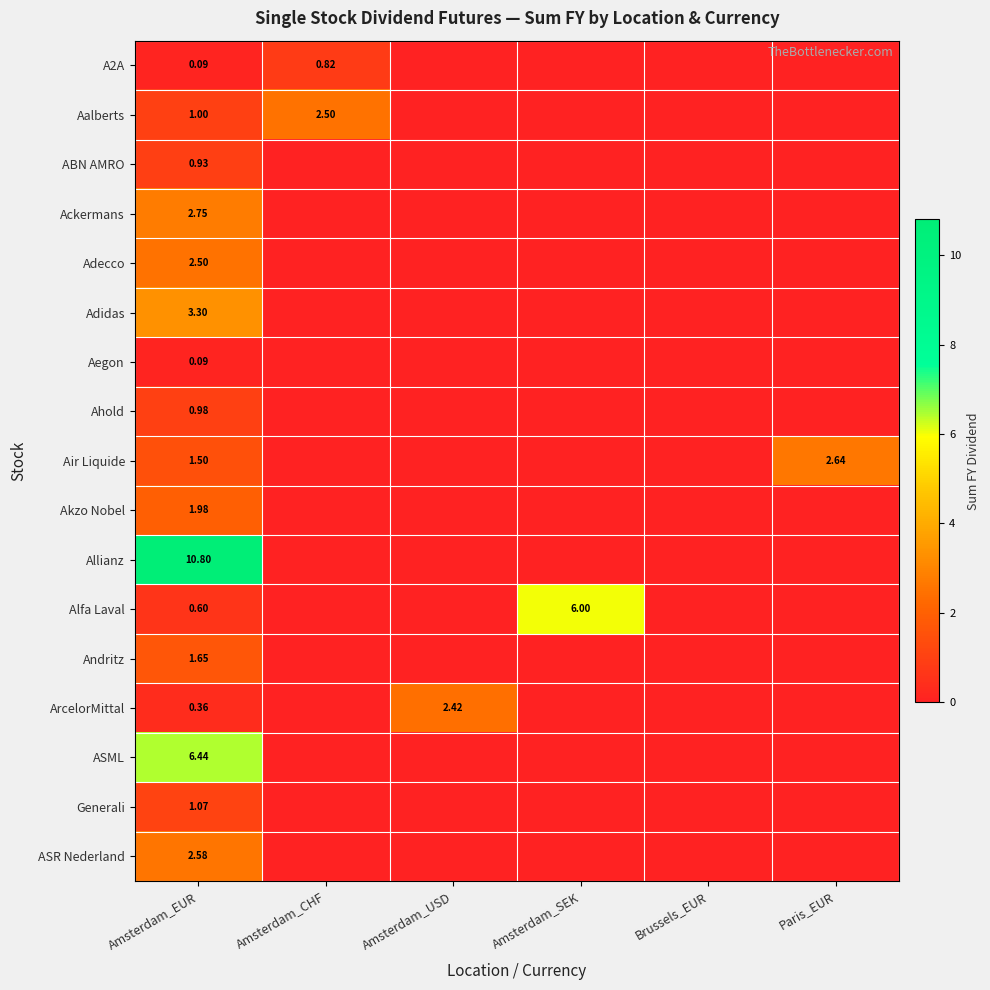

What is the difference between the highest and lowest values at Amsterdam_USD?

2.4